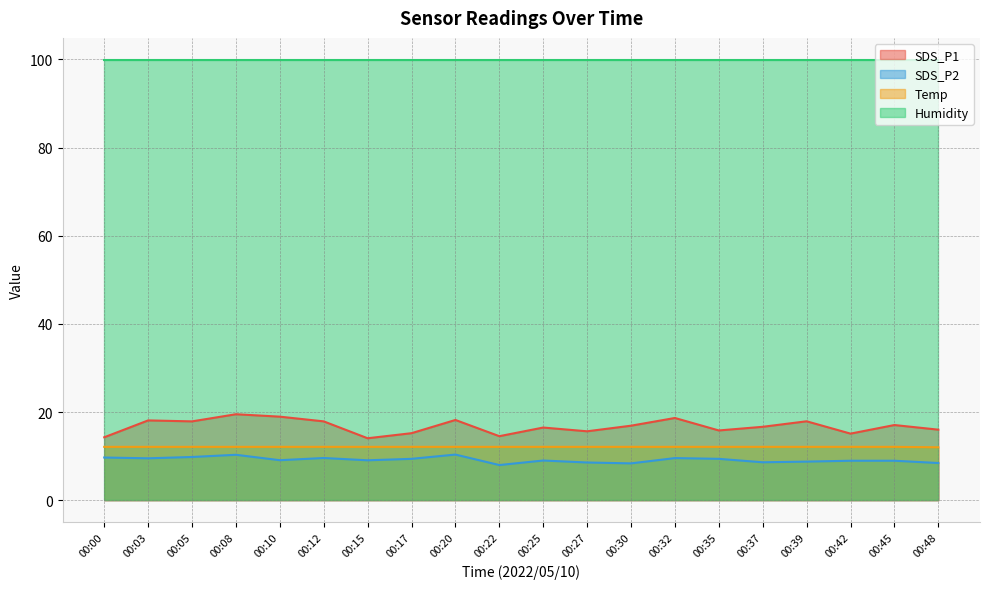

True or false: SDS_P1 has more than 2 points higher than both neighbors.

True